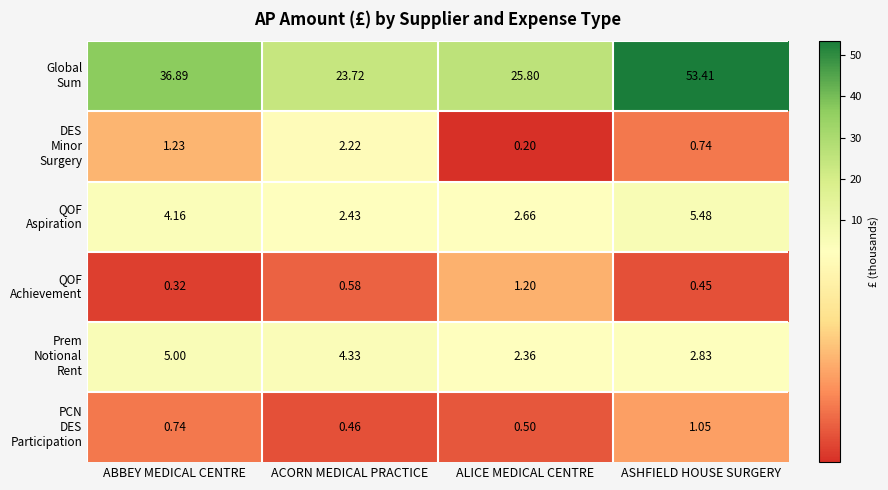

At which category is the sum across all series the highest?

ASHFIELD HOUSE SURGERY